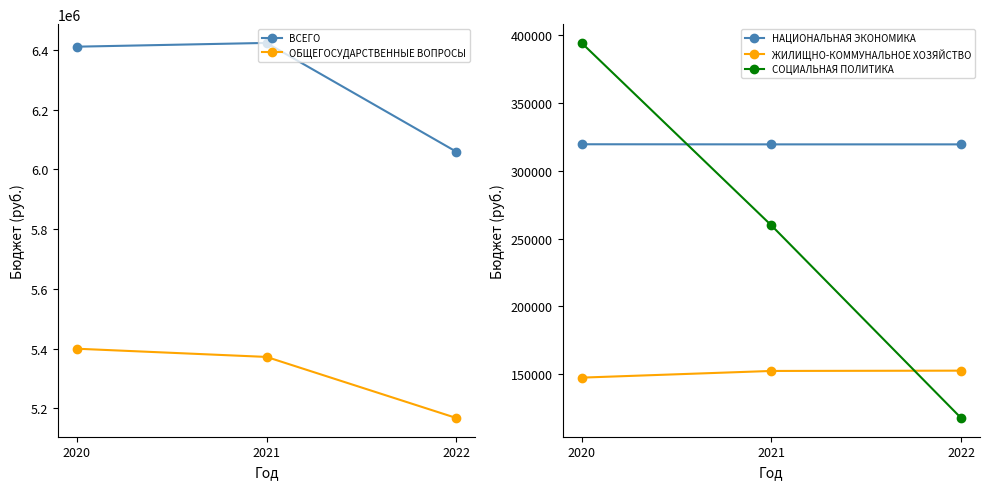

Rank the categories by ОБЩЕГОСУДАРСТВЕННЫЕ ВОПРОСЫ value from highest to lowest.

2020, 2021, 2022